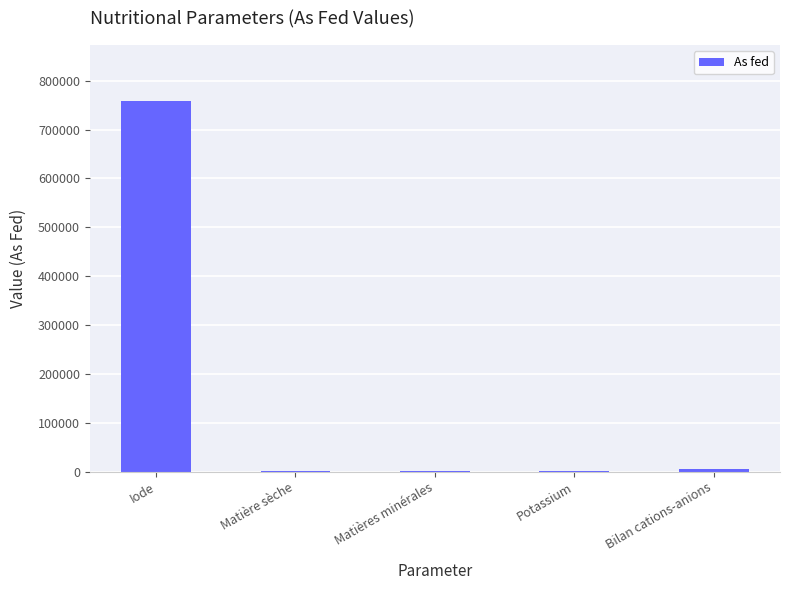

What is the approximate value at Iode?

759240.0